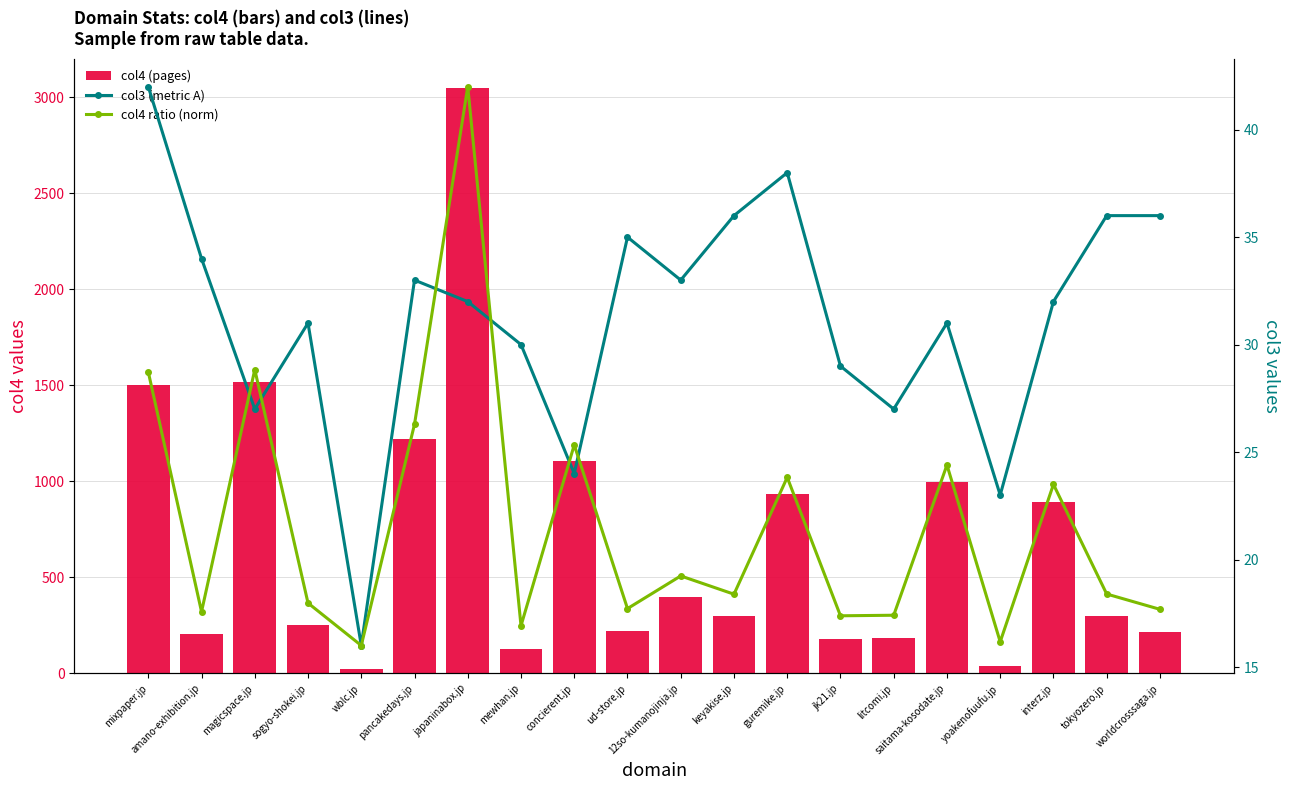

Which category has the lowest value across all series?

wblc.jp